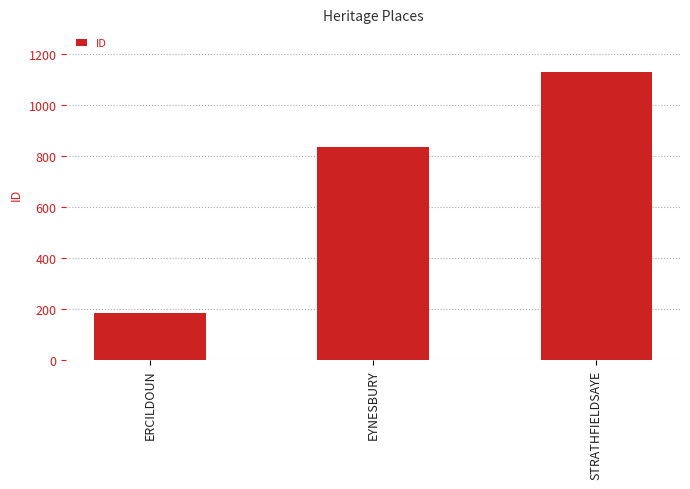

What is the average value?

715